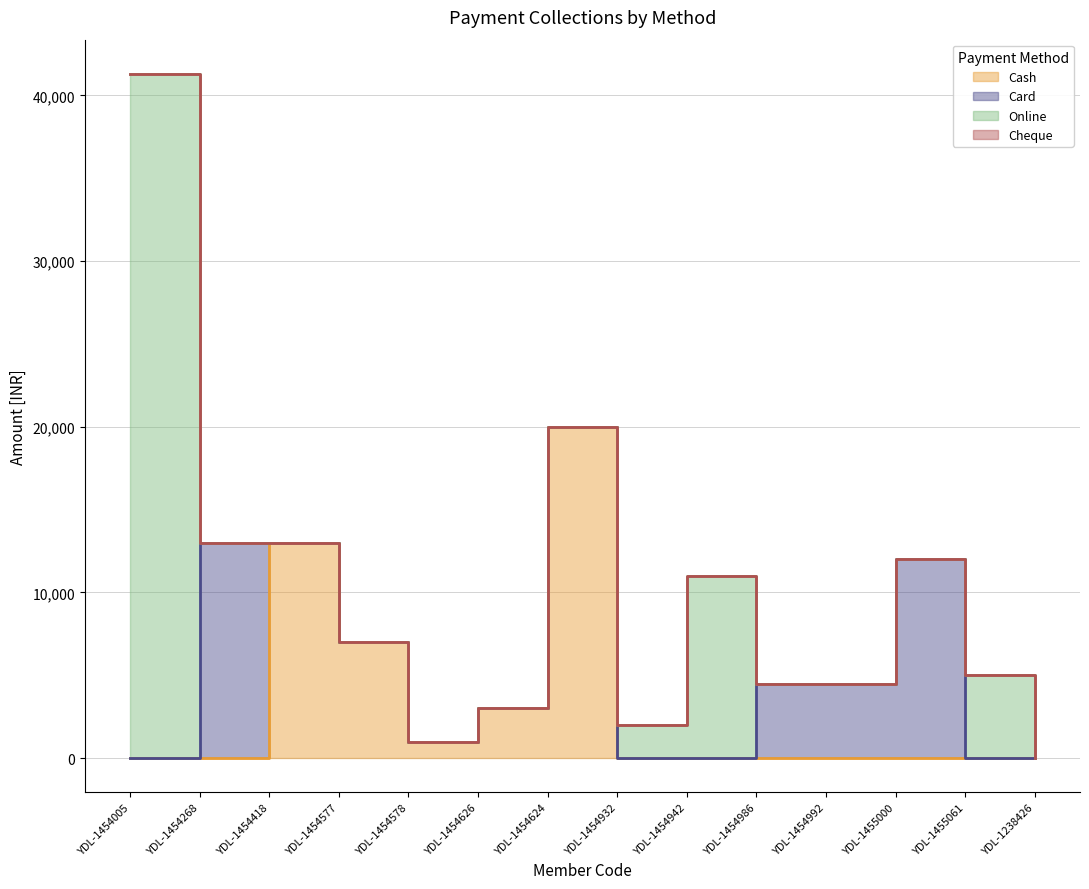

What is the average value of the Online series?

4236